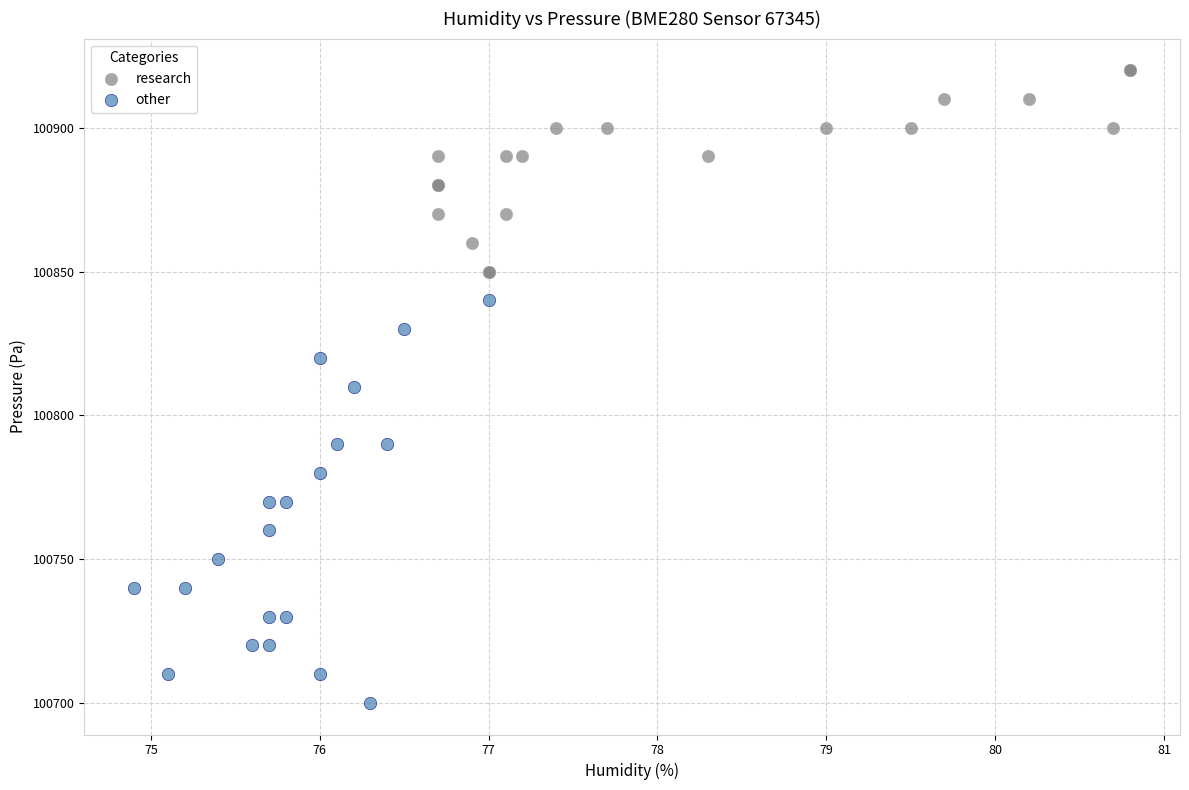

Which series reaches the minimum Y coordinate?

other